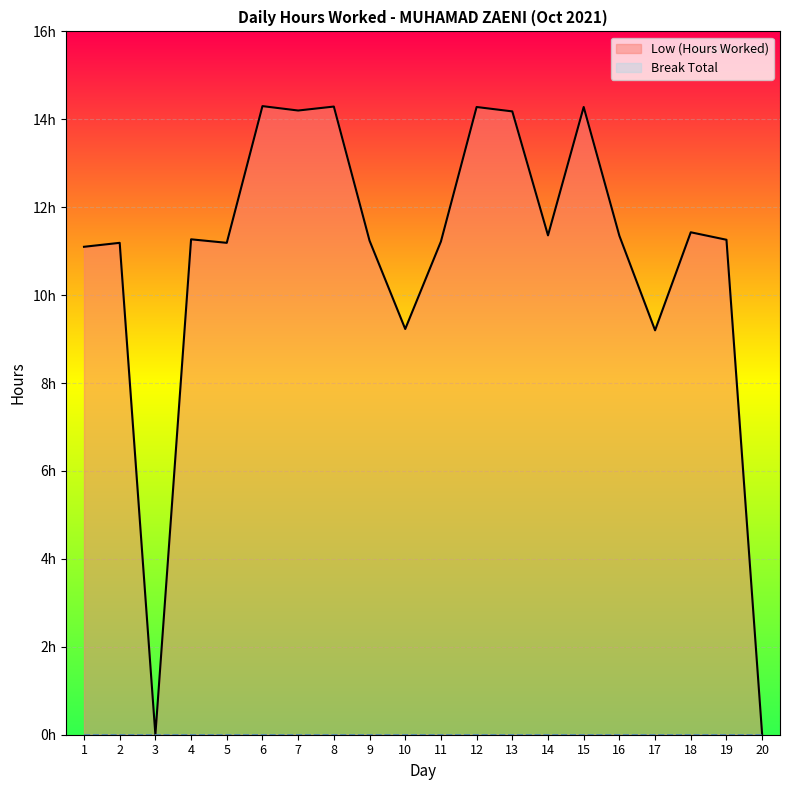

Where does the Low (Hours Worked) series first go above 11?

1